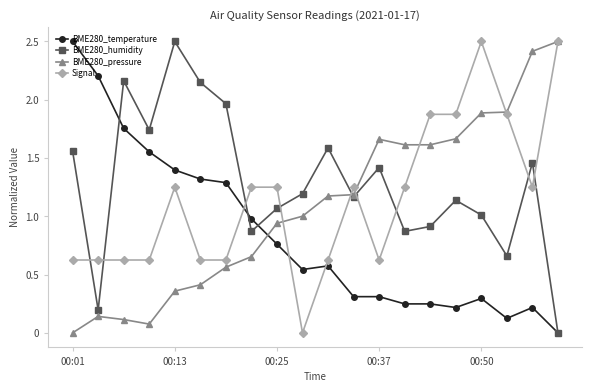

How many times do BME280_humidity and Signal cross each other?

9